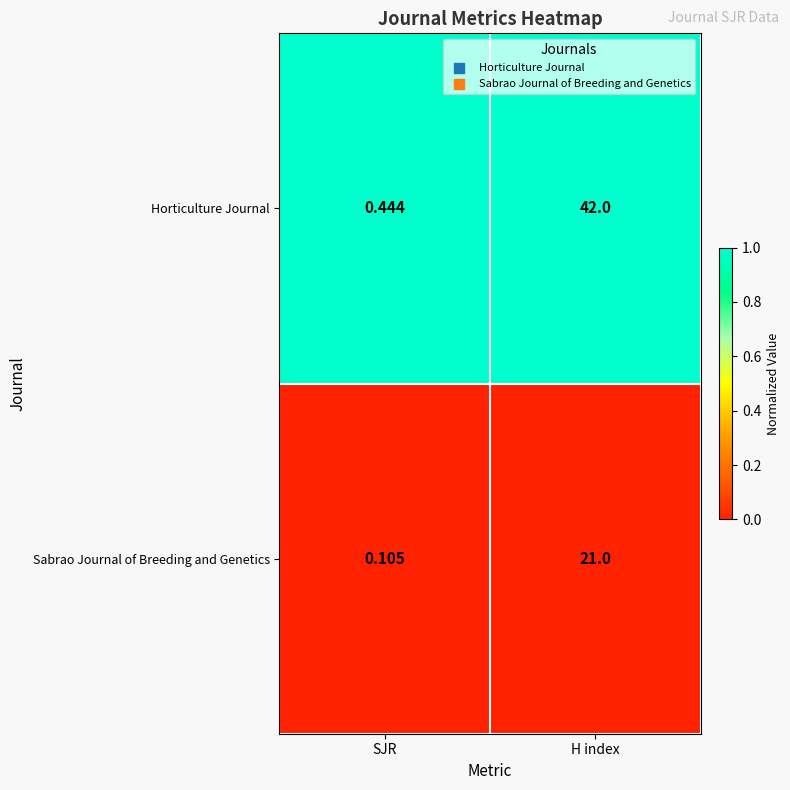

At which label is Sabrao Journal of Breeding and Genetics closest to 10?

SJR